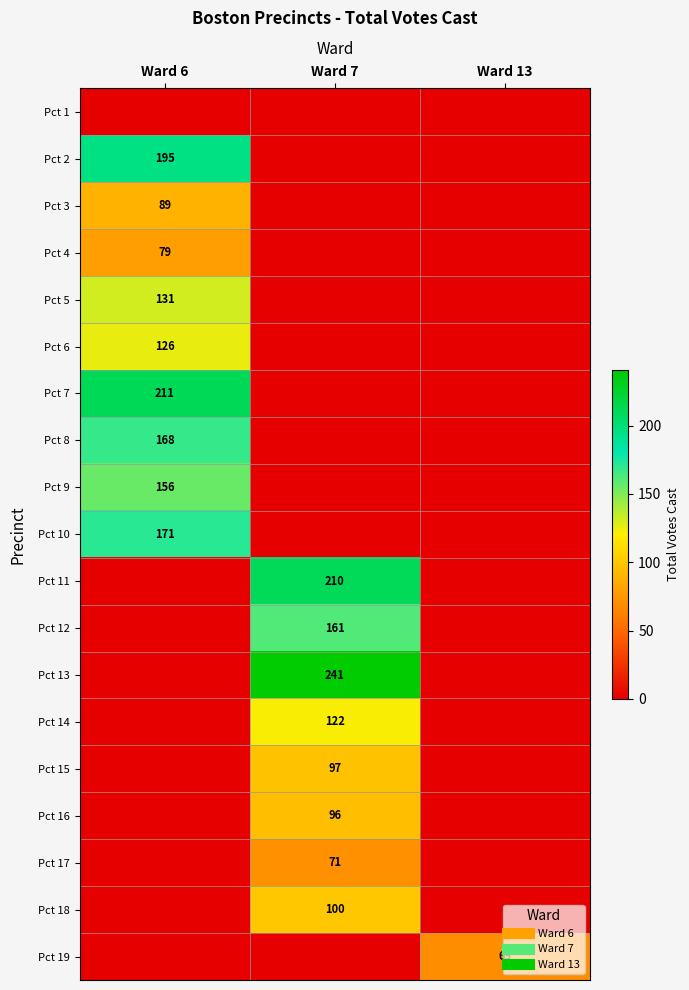

At which category is the sum across all series the highest?

Ward 6